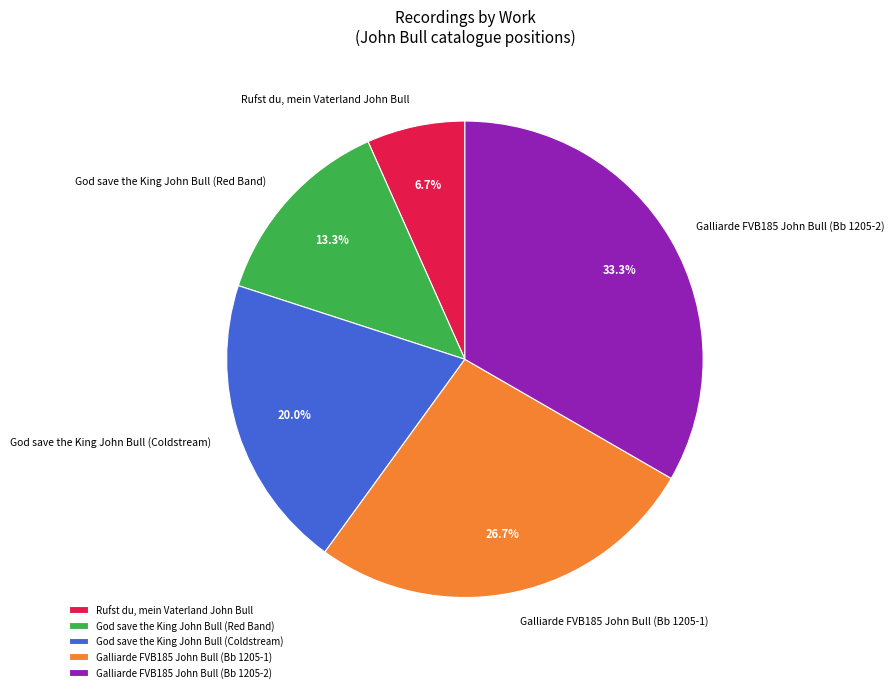

Which has a higher value, God save the King John Bull (Red Band) or Galliarde FVB185 John Bull (Bb 1205-2)?

Galliarde FVB185 John Bull (Bb 1205-2)